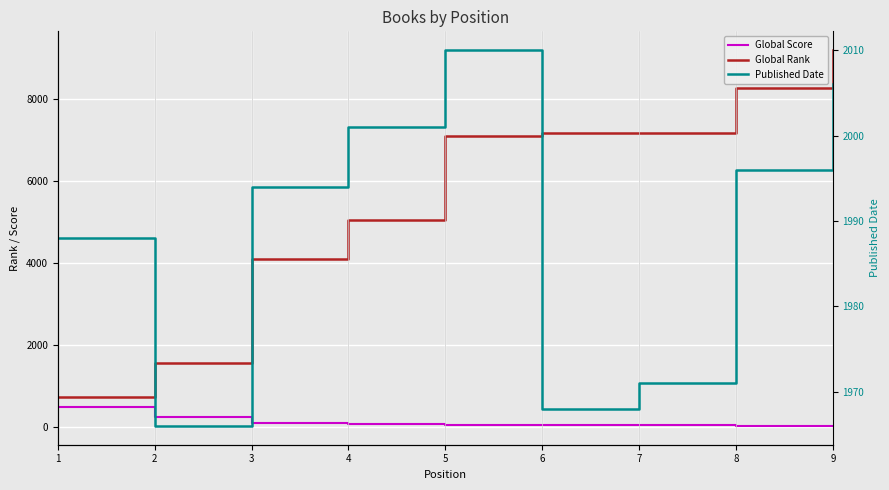

Reading left to right, list all the values displayed in this chart.

Global Score: 1=495	2=240	3=98	4=82	5=46	6=45	7=45	8=39	9=29
Global Rank: 1=744	2=1565	3=4107	4=5064	5=7115	6=7175	7=7175	8=8287	9=9203
Published Date: 1=1988	2=1966	3=1994	4=2001	5=2010	6=1968	7=1971	8=1996	9=2006